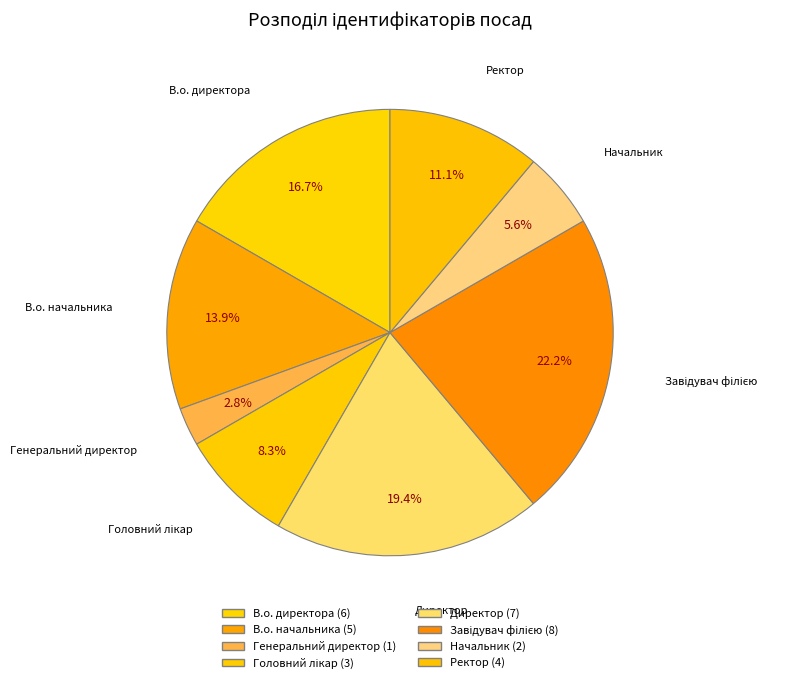

How many segments does this pie chart have?

8